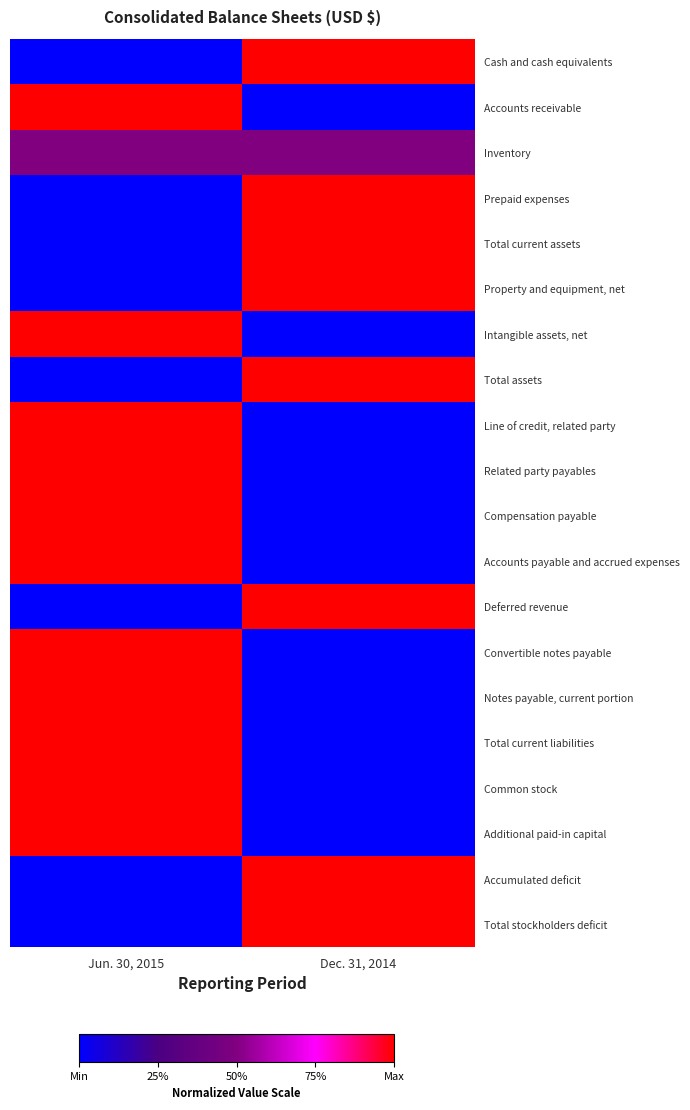

The Total current assets series shows 0.0 at Jun. 30, 2015. True or false?

True